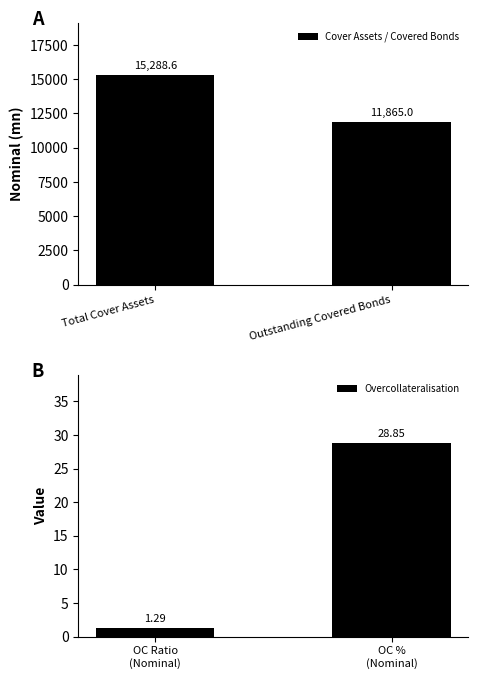

Which series has the largest range (max minus min)?

Cover Assets / Covered Bonds